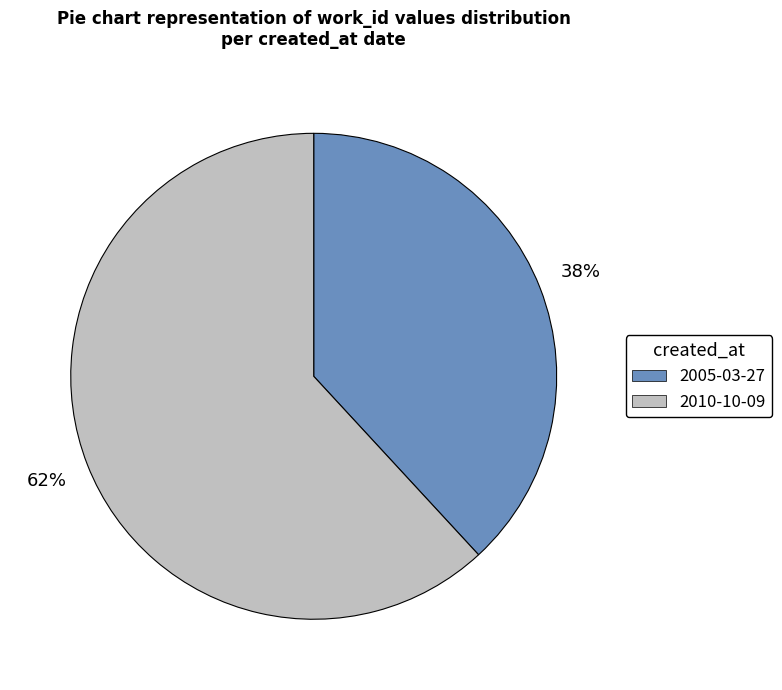

Between 2010-10-09 and 2005-03-27, which is larger?

2010-10-09